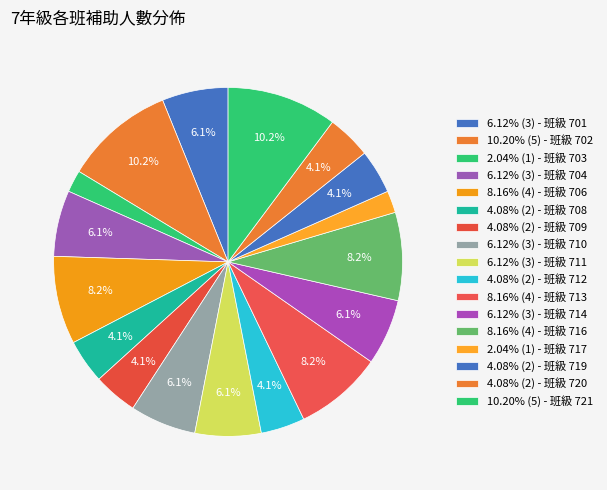

How many slices are in this pie chart?

17